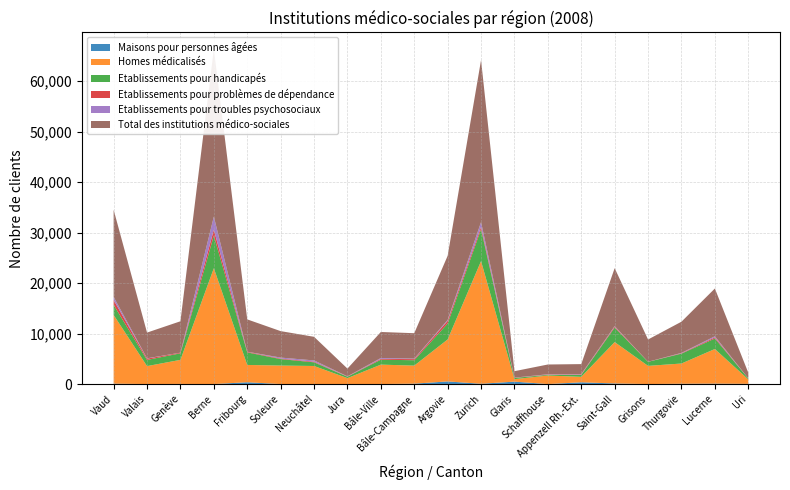

Reading right to left, transcribe all the data shown in this chart.

Maisons pour personnes âgées: 42	81	61	0	117	349	0	478	59	522	76	0	0	0	0	359	0	21	0	76
Homes médicalisés: 879	6863	4007	3600	8200	1082	1691	491	24304	8313	3577	3850	1172	3579	3663	3426	22951	4772	3555	13614
Etablissements pour handicapés: 205	2078	1958	803	2873	377	137	241	6314	3157	1068	973	280	728	1280	2489	6459	1297	1224	1995
Etablissements pour problèmes de dépendance: 0	217	83	11	187	91	50	46	468	525	218	158	41	129	109	118	1171	118	264	979
Etablissements pour troubles psychosociaux: 0	226	68	0	104	77	59	18	951	188	98	177	38	245	191	14	2596	11	55	598
Total des institutions médico-sociales: 1126	9465	6177	4414	11481	1976	1937	1274	32096	12705	5037	5158	1531	4681	5243	6406	33177	6219	5098	17262